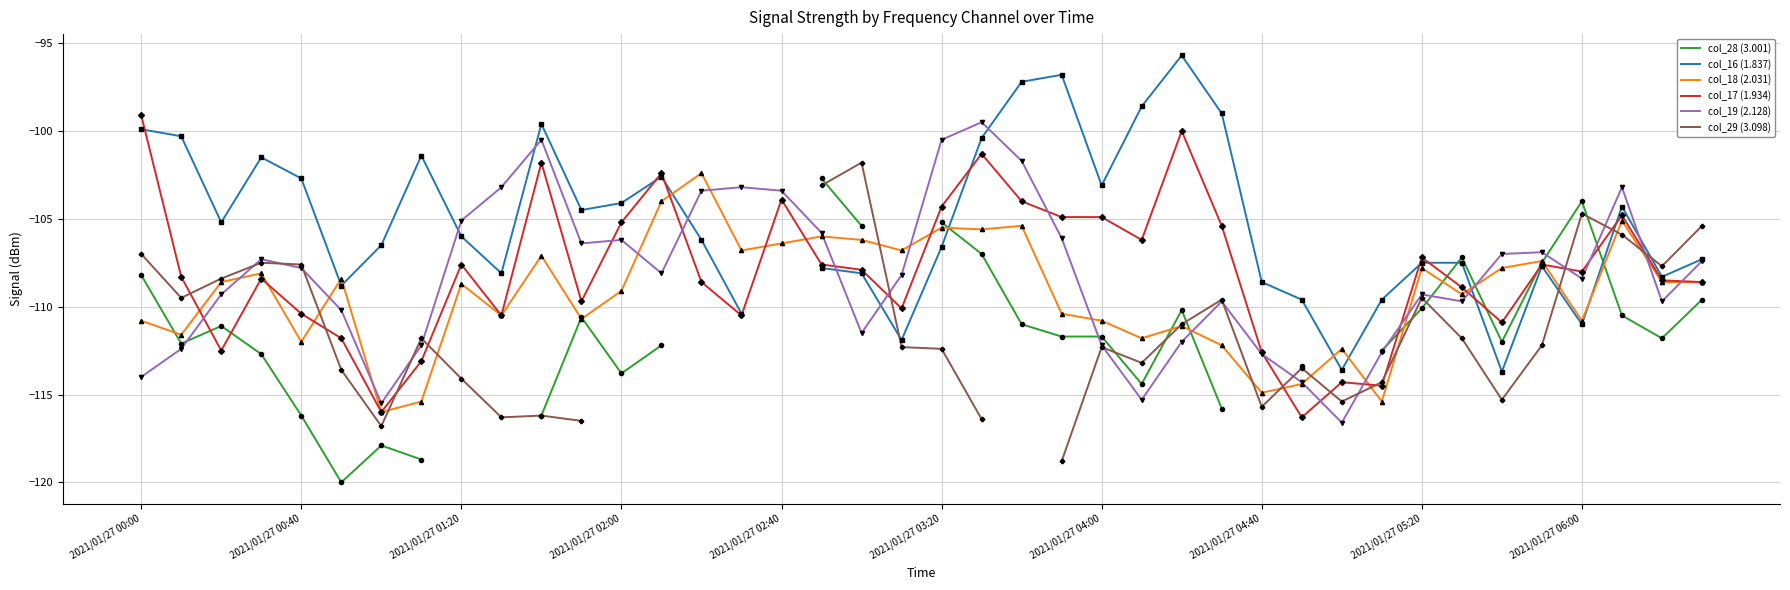

At which category does col_18 (2.031) reach its first local peak?

2021/01/27 00:30